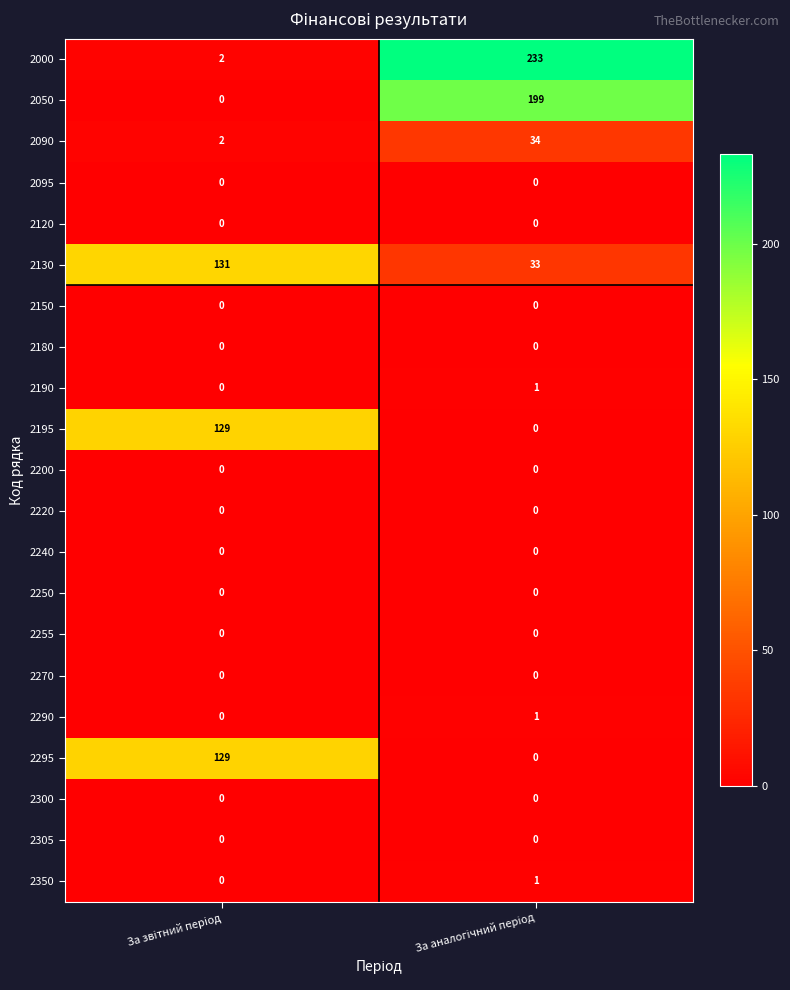

What is the greatest value displayed?

233